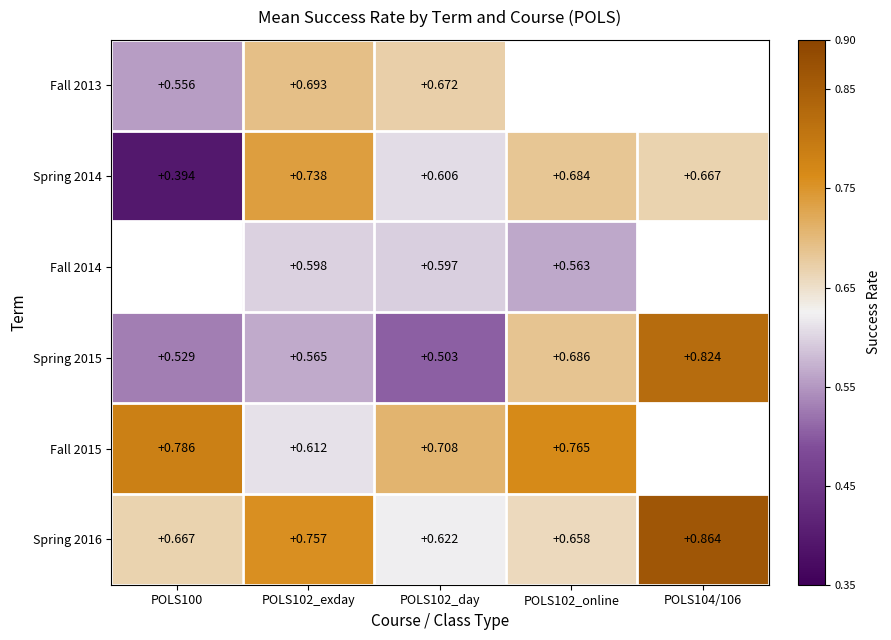

Is the value of Fall 2015 at POLS102_day greater than the value of Spring 2015 at POLS100?

Yes